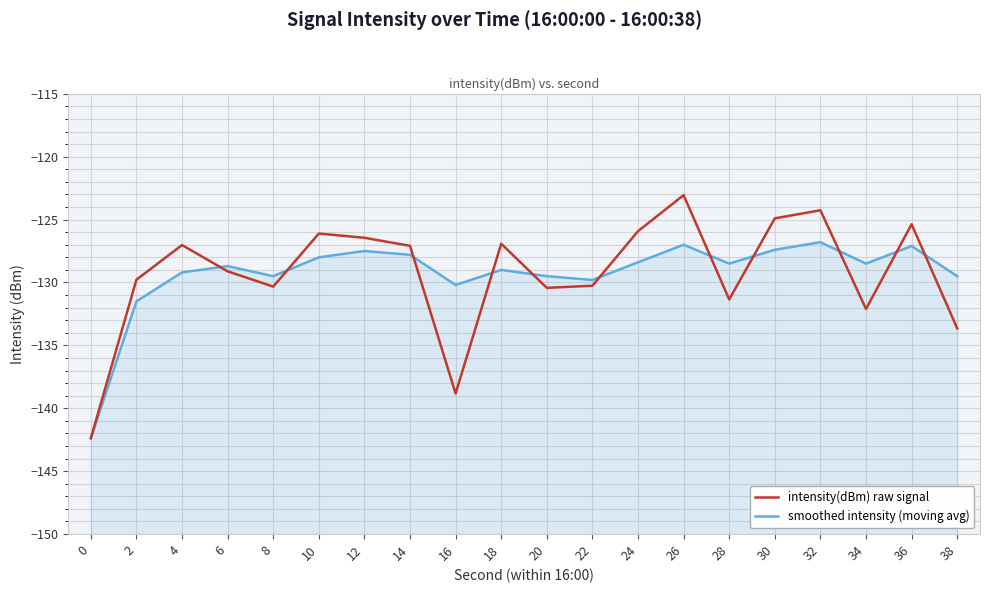

What are all the series names shown in the legend?

intensity(dBm) raw signal, smoothed intensity (moving avg)